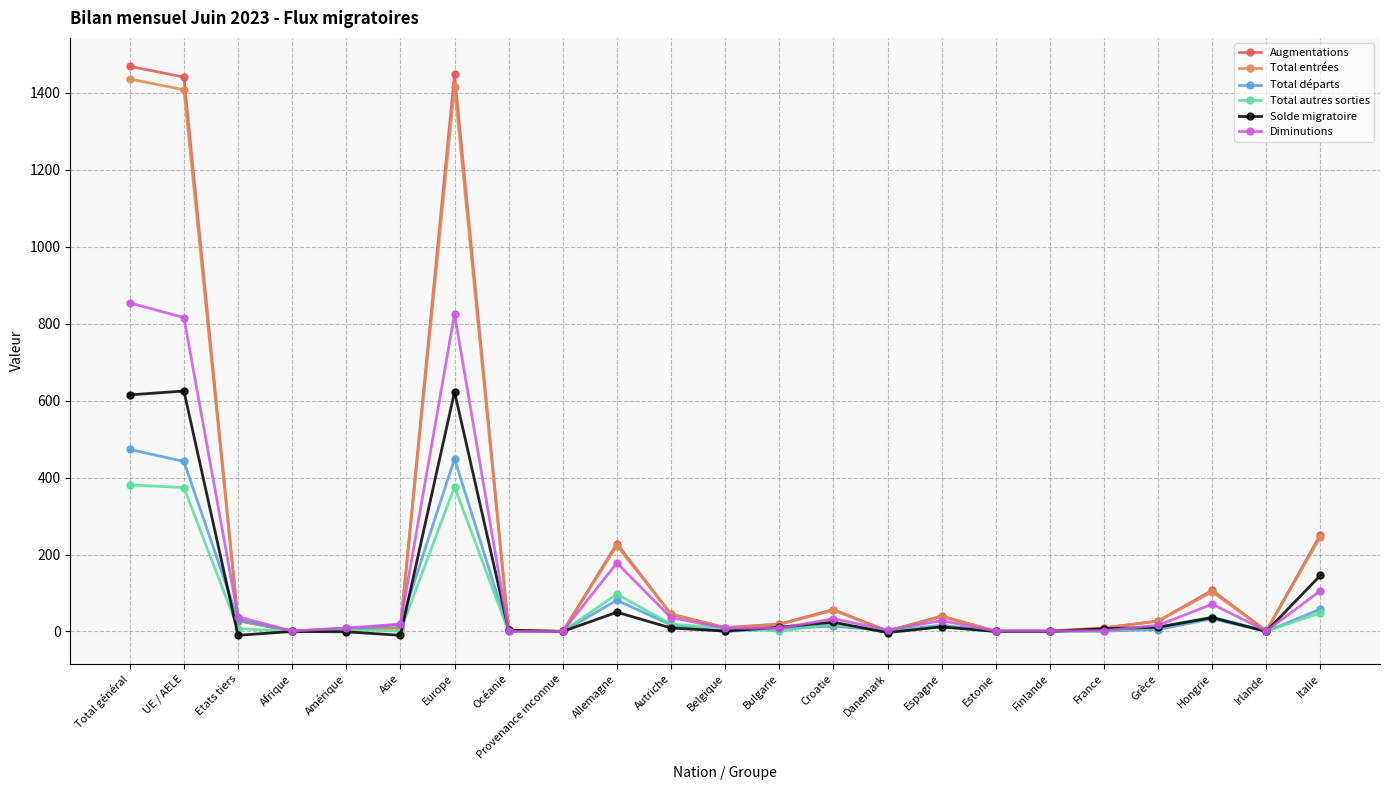

What is the minimum value shown in the chart?

-10